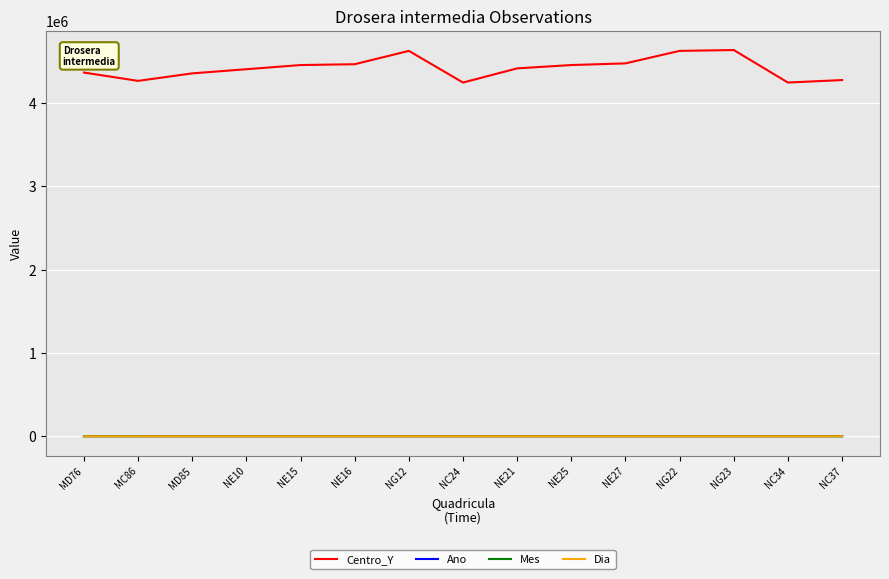

Is it true that Dia equals 1 at MC86?

True